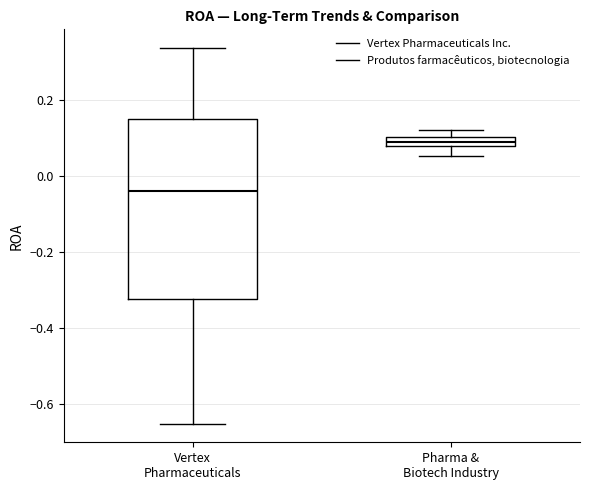

Which box has the lowest median line?

Vertex Pharmaceuticals